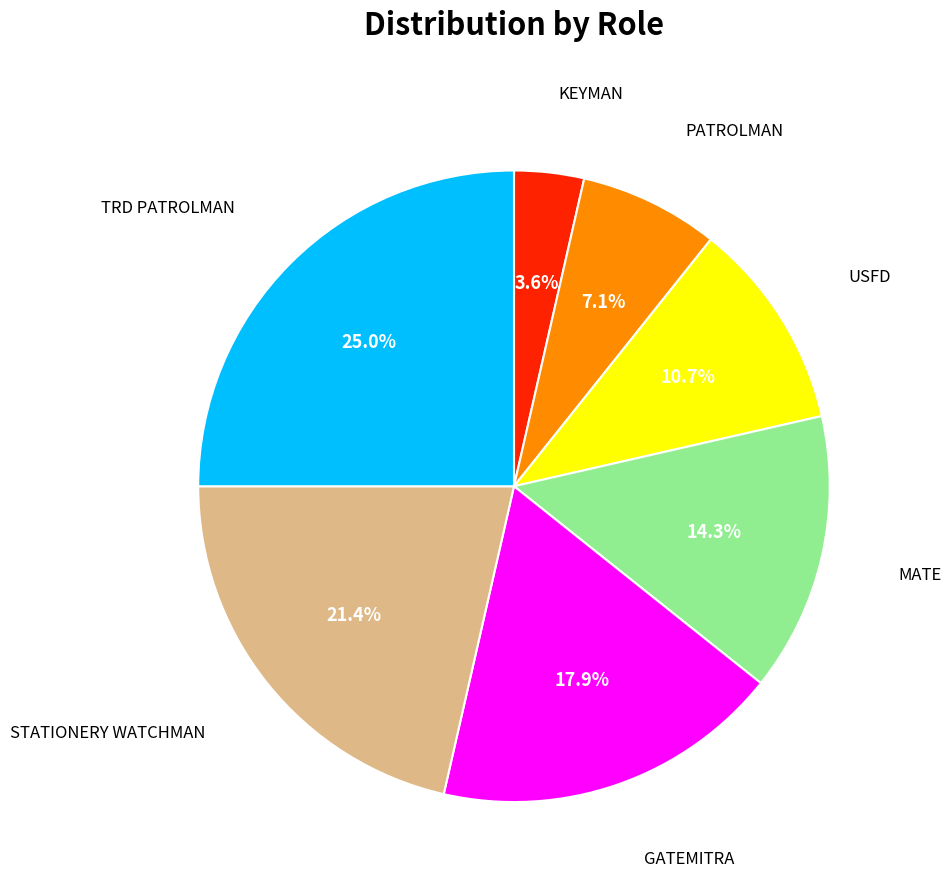

Does any single category account for the majority?

No